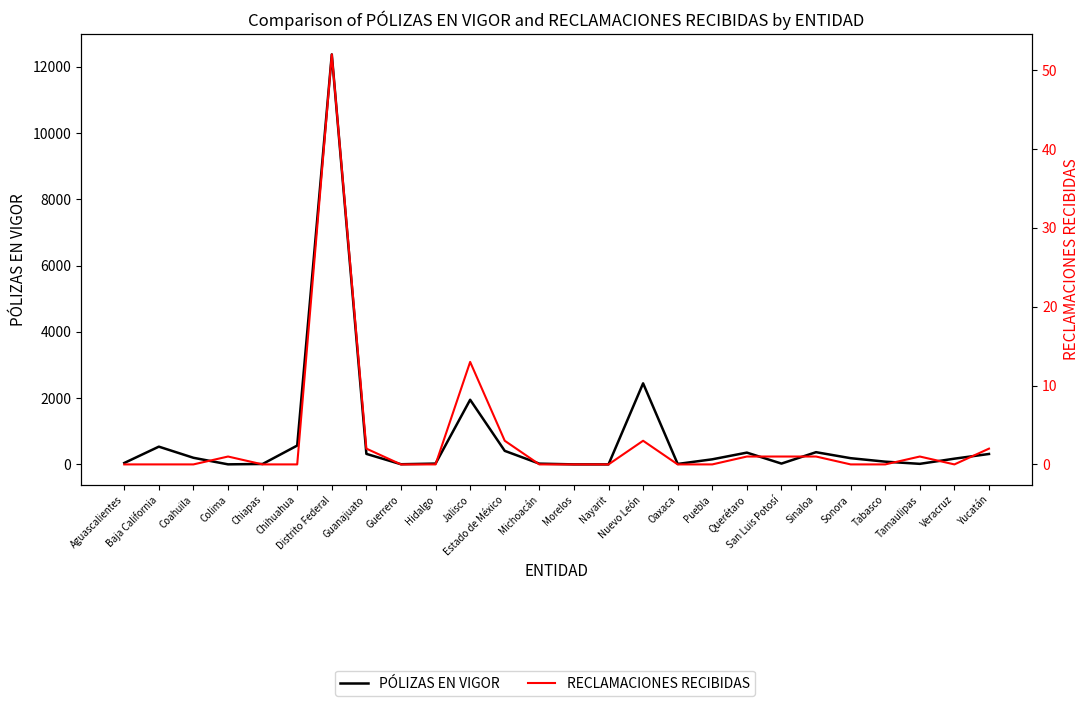

What is the difference between the RECLAMACIONES RECIBIDAS values at Puebla and Jalisco?

13